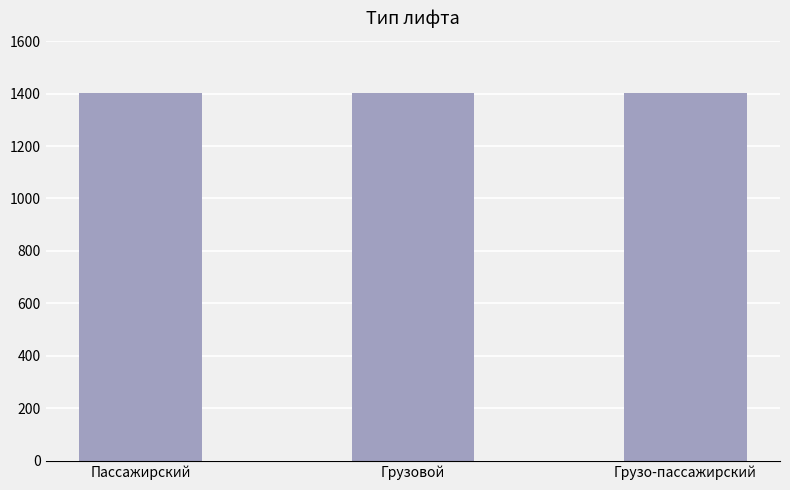

Approximately how many times larger is the value at Грузо-пассажирский compared to Грузовой?

1.0